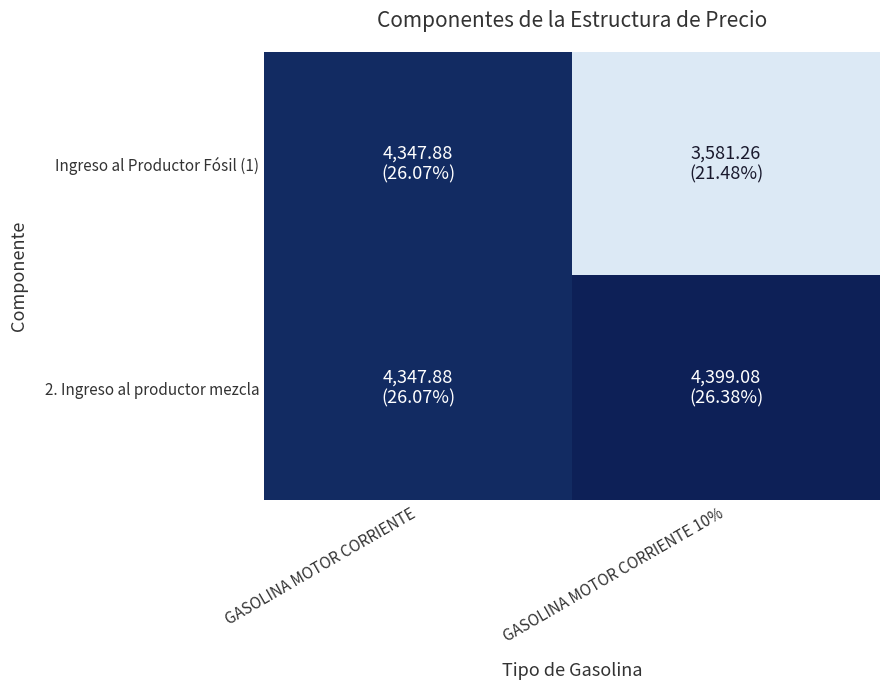

Which series has the largest total across all categories?

2. Ingreso al productor mezcla